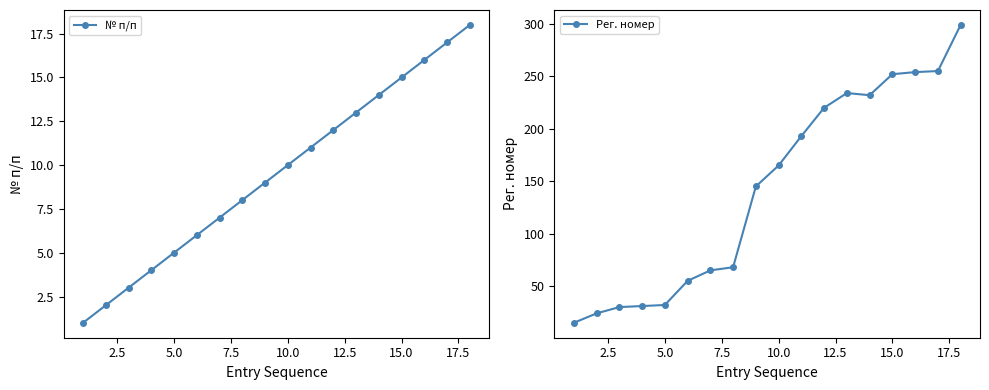

The Рег. номер series shows 92 at 10.0. True or false?

False